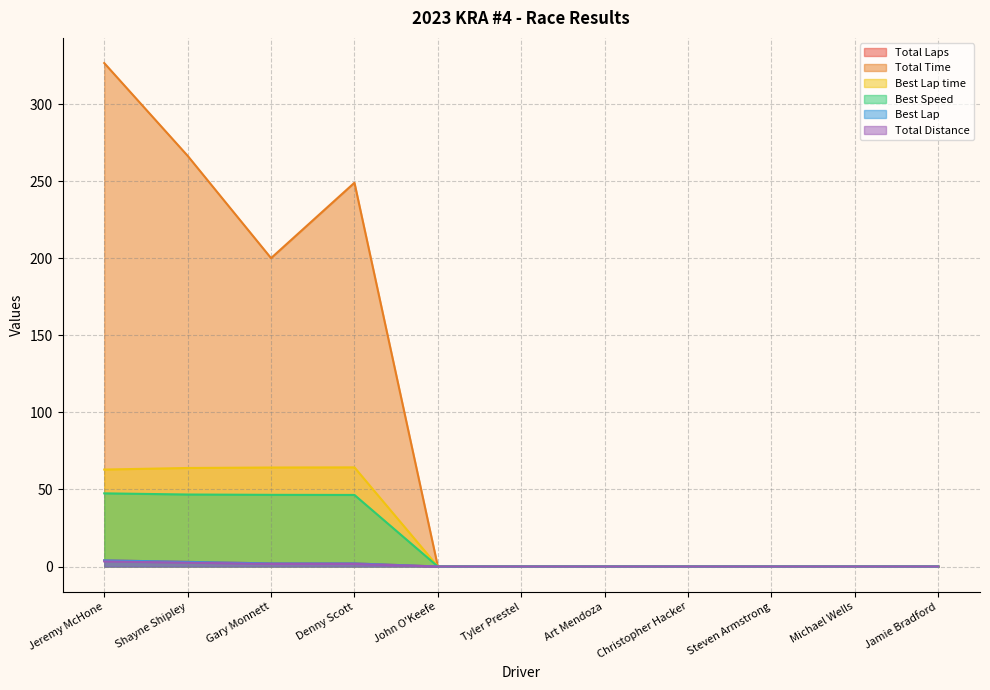

Count the number of categories in the chart.

11